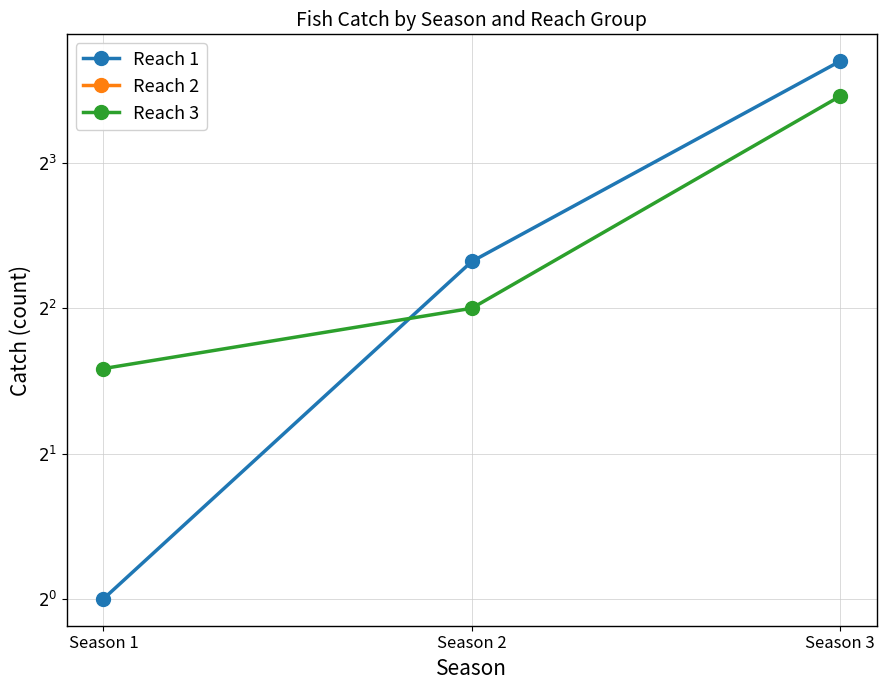

Rank the series at Season 1 from lowest to highest value.

Reach 2, Reach 1, Reach 3